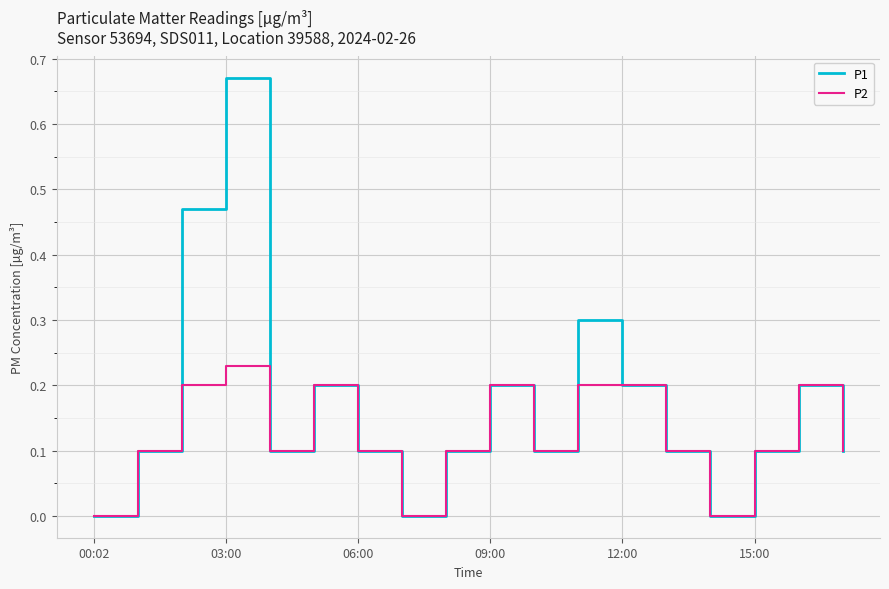

Which series has the widest spread of values?

P1